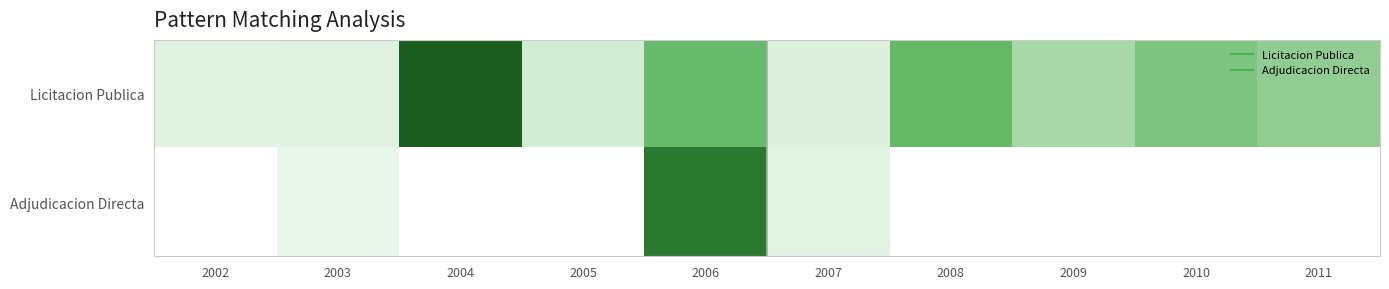

What is the highest value of the Licitacion Publica series?

11642013.2